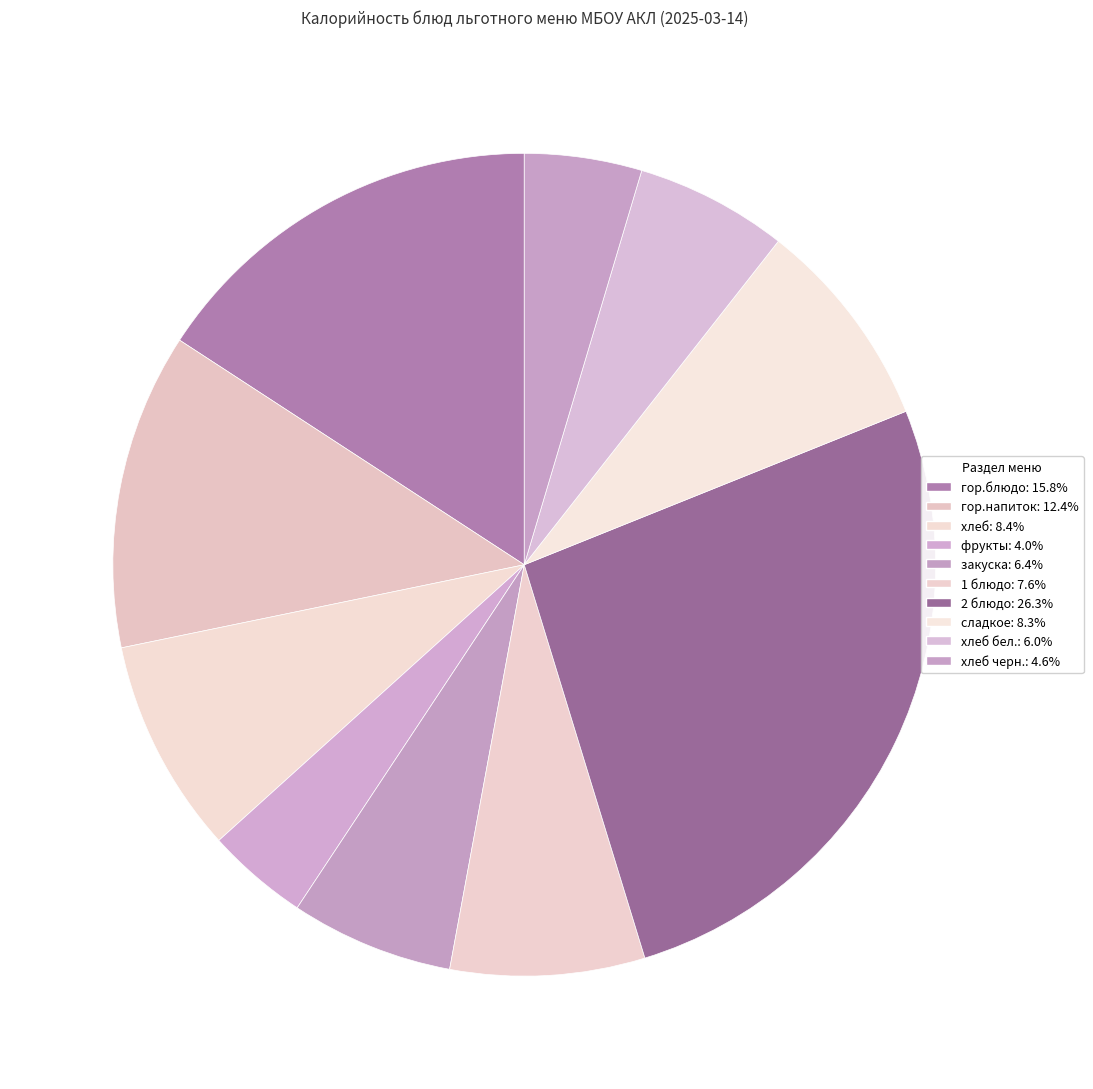

How many segments does this pie chart have?

10